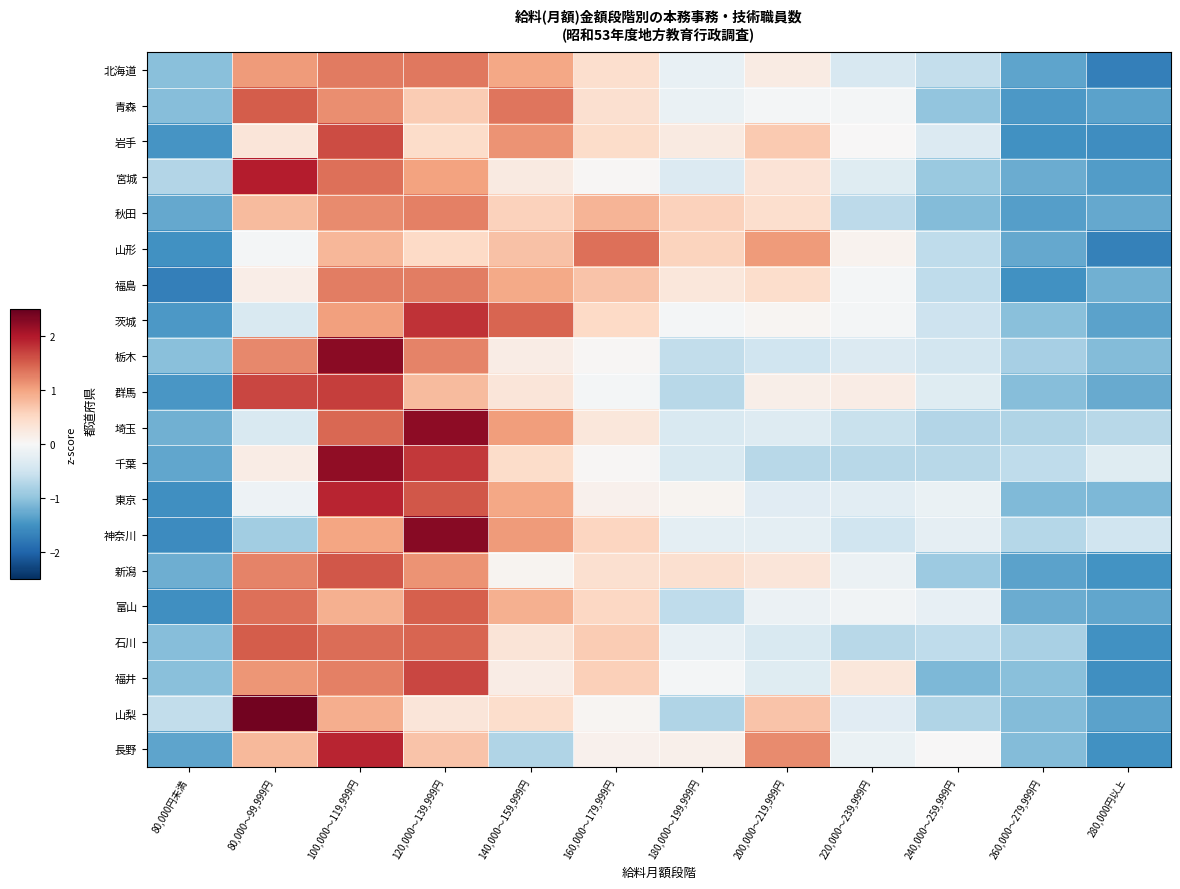

Reading left to right, transcribe all the data shown in this chart.

北海道: 80,000円未満=-1.0	80,000～99,999円=1.1	100,000～119,999円=1.3	120,000～139,999円=1.3	140,000～159,999円=1.0	160,000～179,999円=0.4	180,000～199,999円=-0.2	200,000～219,999円=0.2	220,000～239,999円=-0.4	240,000～259,999円=-0.6	260,000～279,999円=-1.3	280,000円以上=-1.7
青森: 80,000円未満=-1.1	80,000～99,999円=1.5	100,000～119,999円=1.2	120,000～139,999円=0.6	140,000～159,999円=1.3	160,000～179,999円=0.4	180,000～199,999円=-0.2	200,000～219,999円=-0.0	220,000～239,999円=-0.0	240,000～259,999円=-1.0	260,000～279,999円=-1.4	280,000円以上=-1.3
岩手: 80,000円未満=-1.5	80,000～99,999円=0.3	100,000～119,999円=1.6	120,000～139,999円=0.5	140,000～159,999円=1.1	160,000～179,999円=0.5	180,000～199,999円=0.2	200,000～219,999円=0.7	220,000～239,999円=0.0	240,000～259,999円=-0.4	260,000～279,999円=-1.5	280,000円以上=-1.6
宮城: 80,000円未満=-0.7	80,000～99,999円=2.0	100,000～119,999円=1.4	120,000～139,999円=1.0	140,000～159,999円=0.2	160,000～179,999円=0.0	180,000～199,999円=-0.3	200,000～219,999円=0.3	220,000～239,999円=-0.3	240,000～259,999円=-0.9	260,000～279,999円=-1.2	280,000円以上=-1.4
秋田: 80,000円未満=-1.3	80,000～99,999円=0.8	100,000～119,999円=1.2	120,000～139,999円=1.3	140,000～159,999円=0.6	160,000～179,999円=0.8	180,000～199,999円=0.6	200,000～219,999円=0.4	220,000～239,999円=-0.6	240,000～259,999円=-1.1	260,000～279,999円=-1.4	280,000円以上=-1.3
山形: 80,000円未満=-1.5	80,000～99,999円=-0.0	100,000～119,999円=0.8	120,000～139,999円=0.5	140,000～159,999円=0.7	160,000～179,999円=1.4	180,000～199,999円=0.6	200,000～219,999円=1.1	220,000～239,999円=0.1	240,000～259,999円=-0.6	260,000～279,999円=-1.3	280,000円以上=-1.7
福島: 80,000円未満=-1.7	80,000～99,999円=0.2	100,000～119,999円=1.3	120,000～139,999円=1.3	140,000～159,999円=1.0	160,000～179,999円=0.7	180,000～199,999円=0.3	200,000～219,999円=0.4	220,000～239,999円=-0.0	240,000～259,999円=-0.6	260,000～279,999円=-1.5	280,000円以上=-1.2
茨城: 80,000円未満=-1.4	80,000～99,999円=-0.4	100,000～119,999円=1.0	120,000～139,999円=1.8	140,000～159,999円=1.5	160,000～179,999円=0.5	180,000～199,999円=-0.1	200,000～219,999円=0.0	220,000～239,999円=-0.1	240,000～259,999円=-0.5	260,000～279,999円=-1.0	280,000円以上=-1.3
栃木: 80,000円未満=-1.1	80,000～99,999円=1.2	100,000～119,999円=2.3	120,000～139,999円=1.2	140,000～159,999円=0.2	160,000～179,999円=0.0	180,000～199,999円=-0.6	200,000～219,999円=-0.5	220,000～239,999円=-0.3	240,000～259,999円=-0.5	260,000～279,999円=-0.8	280,000円以上=-1.1
群馬: 80,000円未満=-1.5	80,000～99,999円=1.7	100,000～119,999円=1.7	120,000～139,999円=0.8	140,000～159,999円=0.3	160,000～179,999円=-0.1	180,000～199,999円=-0.7	200,000～219,999円=0.1	220,000～239,999円=0.2	240,000～259,999円=-0.3	260,000～279,999円=-1.1	280,000円以上=-1.3
埼玉: 80,000円未満=-1.2	80,000～99,999円=-0.4	100,000～119,999円=1.4	120,000～139,999円=2.2	140,000～159,999円=1.1	160,000～179,999円=0.3	180,000～199,999円=-0.4	200,000～219,999円=-0.3	220,000～239,999円=-0.5	240,000～259,999円=-0.7	260,000～279,999円=-0.8	280,000円以上=-0.7
千葉: 80,000円未満=-1.3	80,000～99,999円=0.2	100,000～119,999円=2.2	120,000～139,999円=1.8	140,000～159,999円=0.5	160,000～179,999円=0.0	180,000～199,999円=-0.4	200,000～219,999円=-0.7	220,000～239,999円=-0.7	240,000～259,999円=-0.7	260,000～279,999円=-0.6	280,000円以上=-0.3
東京: 80,000円未満=-1.5	80,000～99,999円=-0.1	100,000～119,999円=1.9	120,000～139,999円=1.6	140,000～159,999円=1.0	160,000～179,999円=0.1	180,000～199,999円=0.1	200,000～219,999円=-0.3	220,000～239,999円=-0.3	240,000～259,999円=-0.2	260,000～279,999円=-1.1	280,000円以上=-1.1
神奈川: 80,000円未満=-1.6	80,000～99,999円=-0.9	100,000～119,999円=1.0	120,000～139,999円=2.3	140,000～159,999円=1.1	160,000～179,999円=0.5	180,000～199,999円=-0.2	200,000～219,999円=-0.2	220,000～239,999円=-0.5	240,000～259,999円=-0.2	260,000～279,999円=-0.7	280,000円以上=-0.5
新潟: 80,000円未満=-1.2	80,000～99,999円=1.2	100,000～119,999円=1.6	120,000～139,999円=1.1	140,000～159,999円=0.1	160,000～179,999円=0.4	180,000～199,999円=0.4	200,000～219,999円=0.3	220,000～239,999円=-0.1	240,000～259,999円=-0.9	260,000～279,999円=-1.3	280,000円以上=-1.5
富山: 80,000円未満=-1.5	80,000～99,999円=1.4	100,000～119,999円=0.9	120,000～139,999円=1.5	140,000～159,999円=0.9	160,000～179,999円=0.5	180,000～199,999円=-0.6	200,000～219,999円=-0.1	220,000～239,999円=-0.1	240,000～259,999円=-0.2	260,000～279,999円=-1.2	280,000円以上=-1.3
石川: 80,000円未満=-1.1	80,000～99,999円=1.5	100,000～119,999円=1.4	120,000～139,999円=1.5	140,000～159,999円=0.3	160,000～179,999円=0.6	180,000～199,999円=-0.2	200,000～219,999円=-0.4	220,000～239,999円=-0.7	240,000～259,999円=-0.6	260,000～279,999円=-0.8	280,000円以上=-1.5
福井: 80,000円未満=-1.0	80,000～99,999円=1.1	100,000～119,999円=1.3	120,000～139,999円=1.7	140,000～159,999円=0.2	160,000～179,999円=0.6	180,000～199,999円=-0.1	200,000～219,999円=-0.3	220,000～239,999円=0.3	240,000～259,999円=-1.1	260,000～279,999円=-1.0	280,000円以上=-1.5
山梨: 80,000円未満=-0.6	80,000～99,999円=2.4	100,000～119,999円=0.9	120,000～139,999円=0.3	140,000～159,999円=0.4	160,000～179,999円=0.0	180,000～199,999円=-0.7	200,000～219,999円=0.7	220,000～239,999円=-0.3	240,000～259,999円=-0.7	260,000～279,999円=-1.1	280,000円以上=-1.3
長野: 80,000円未満=-1.3	80,000～99,999円=0.8	100,000～119,999円=1.9	120,000～139,999円=0.7	140,000～159,999円=-0.7	160,000～179,999円=0.1	180,000～199,999円=0.1	200,000～219,999円=1.2	220,000～239,999円=-0.2	240,000～259,999円=0.0	260,000～279,999円=-1.1	280,000円以上=-1.5